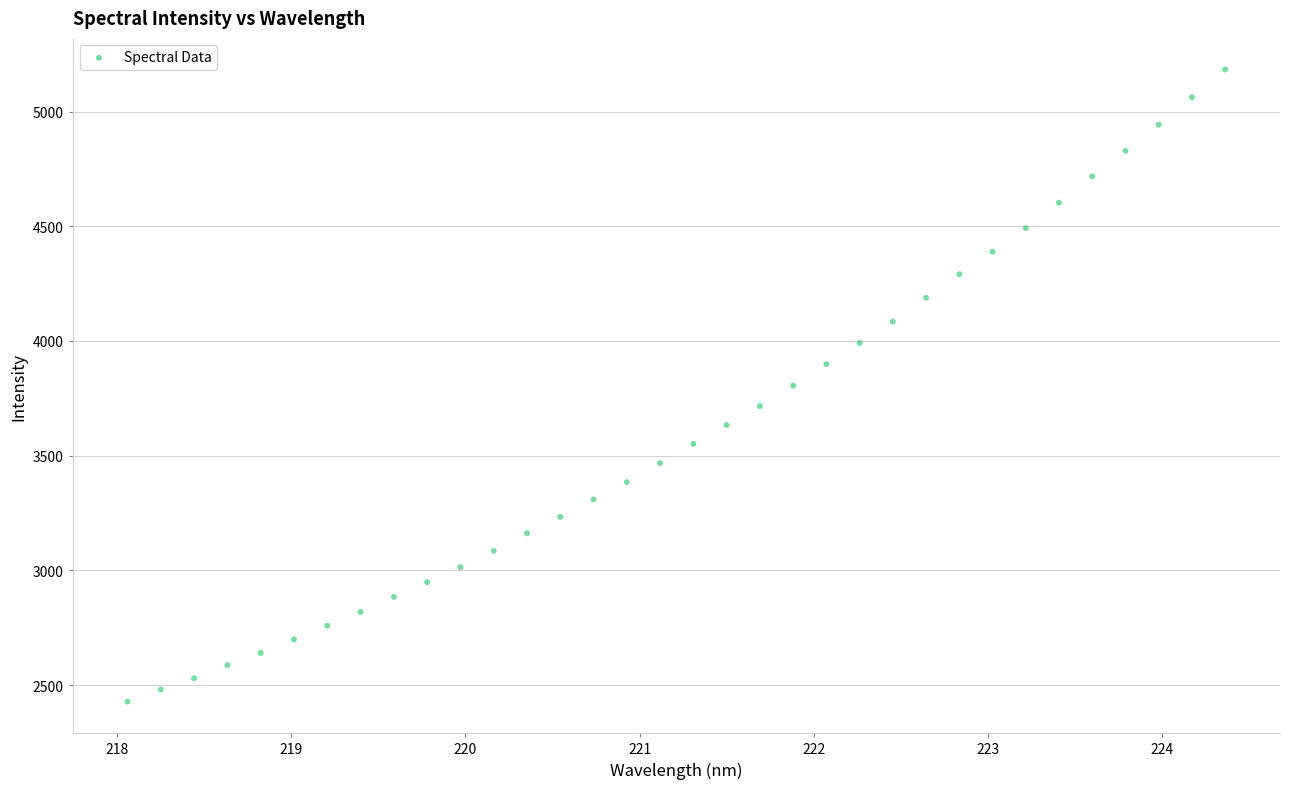

What is the range of X values (max minus min)?

6.3